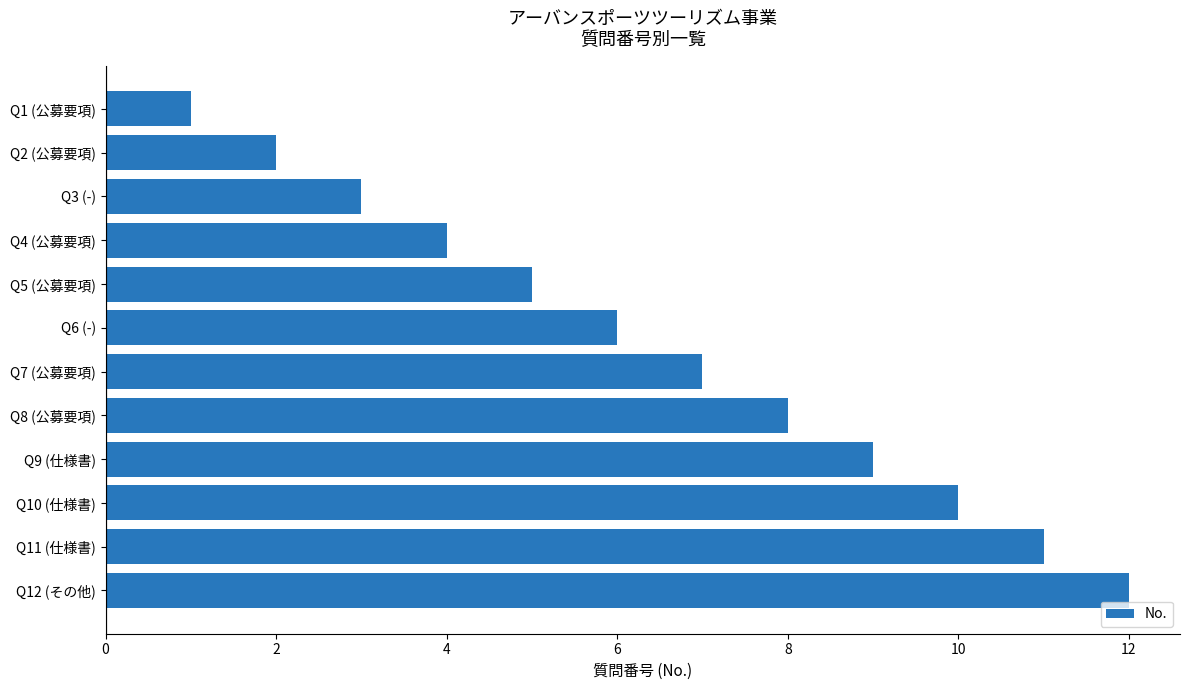

What is the label of the 10th bar from the top?

Q10 (仕様書)